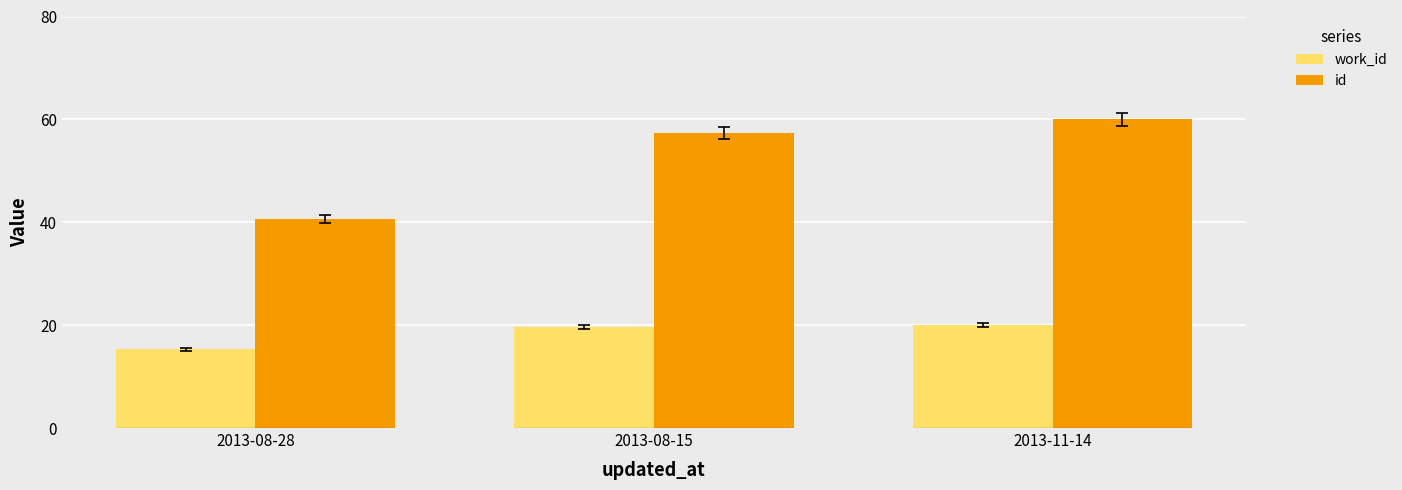

Reading left to right, what are all the values shown in this chart?

work_id: 15.3	19.6	20.1
id: 40.6	57.3	60.0